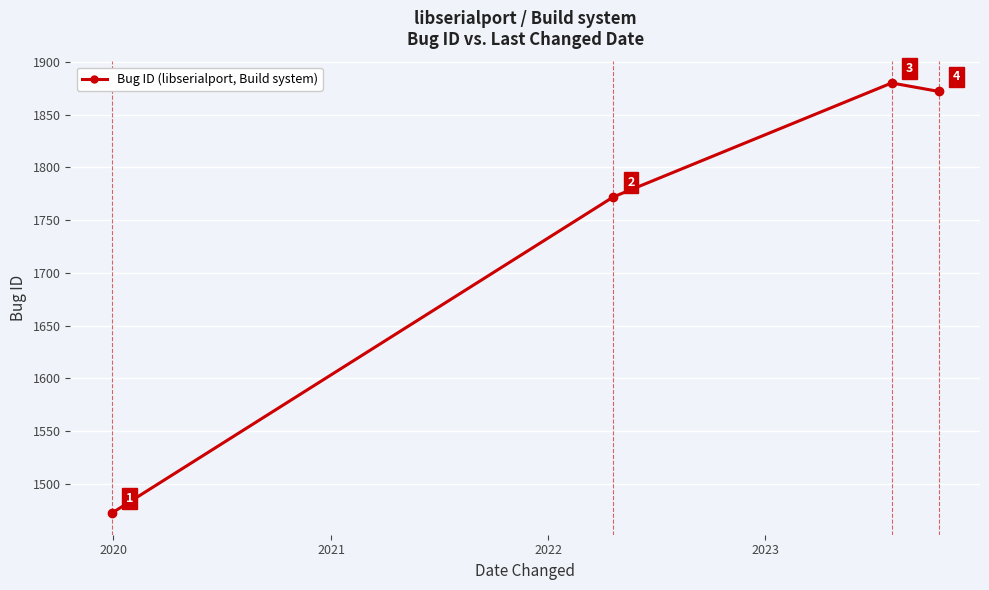

What is the difference between the maximum and minimum values?

408